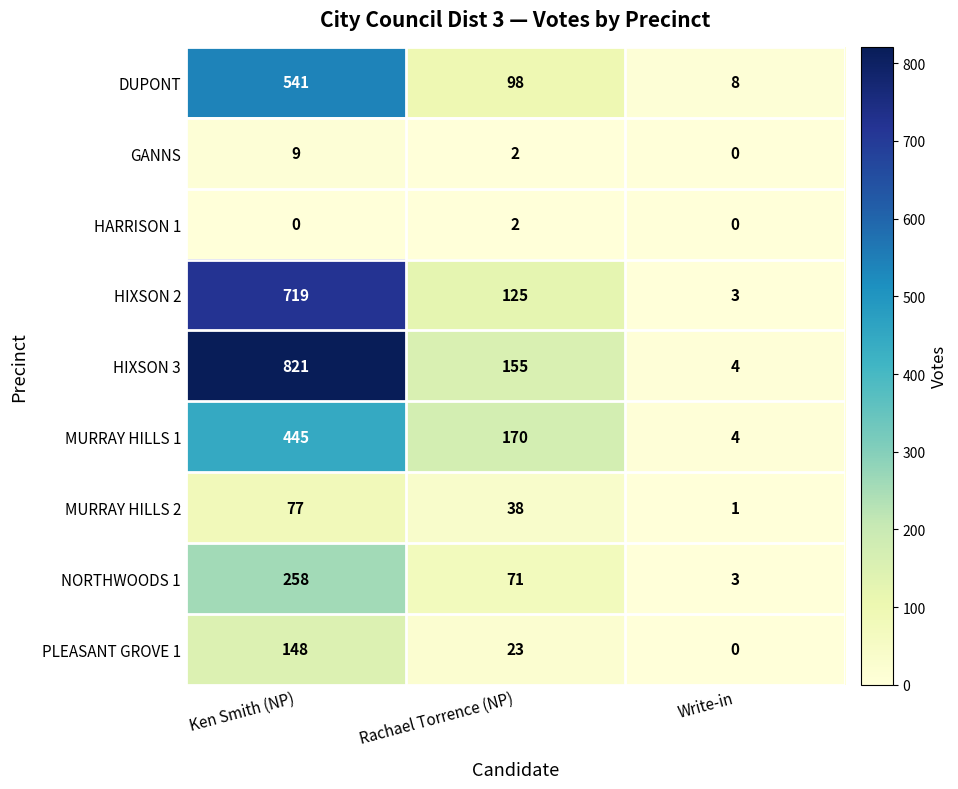

At which category is the sum across all series the highest?

Ken Smith (NP)